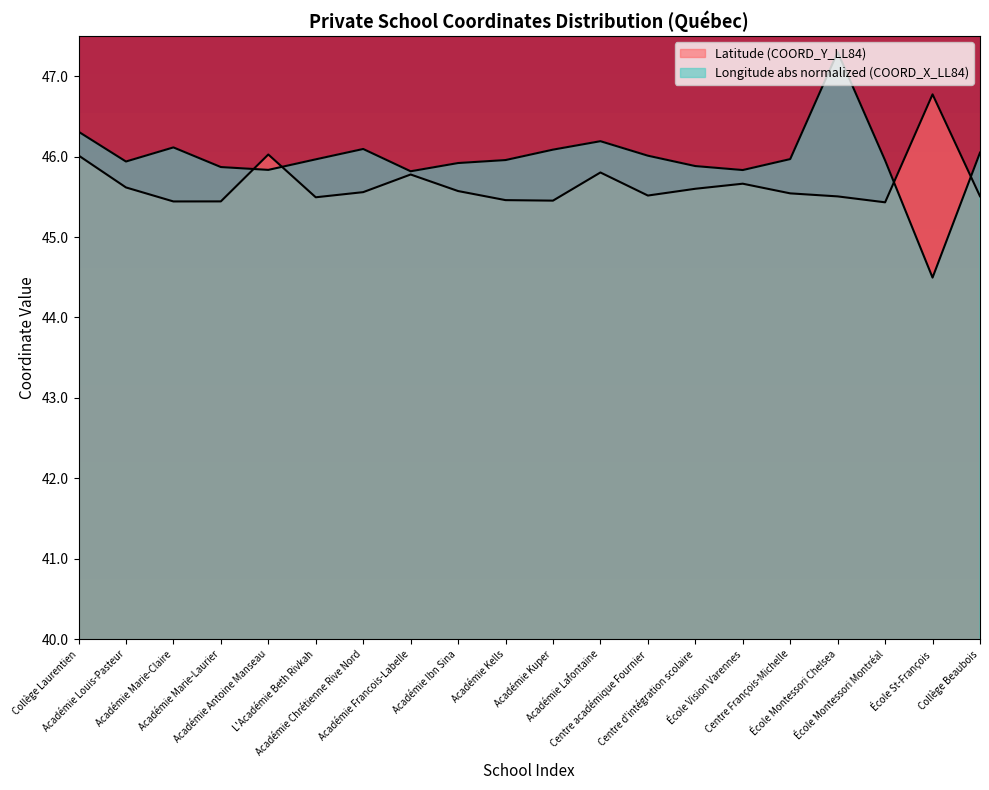

Between Académie Francois-Labelle and École Montessori Chelsea, which series saw the biggest shift?

Longitude (COORD_X_LL84)